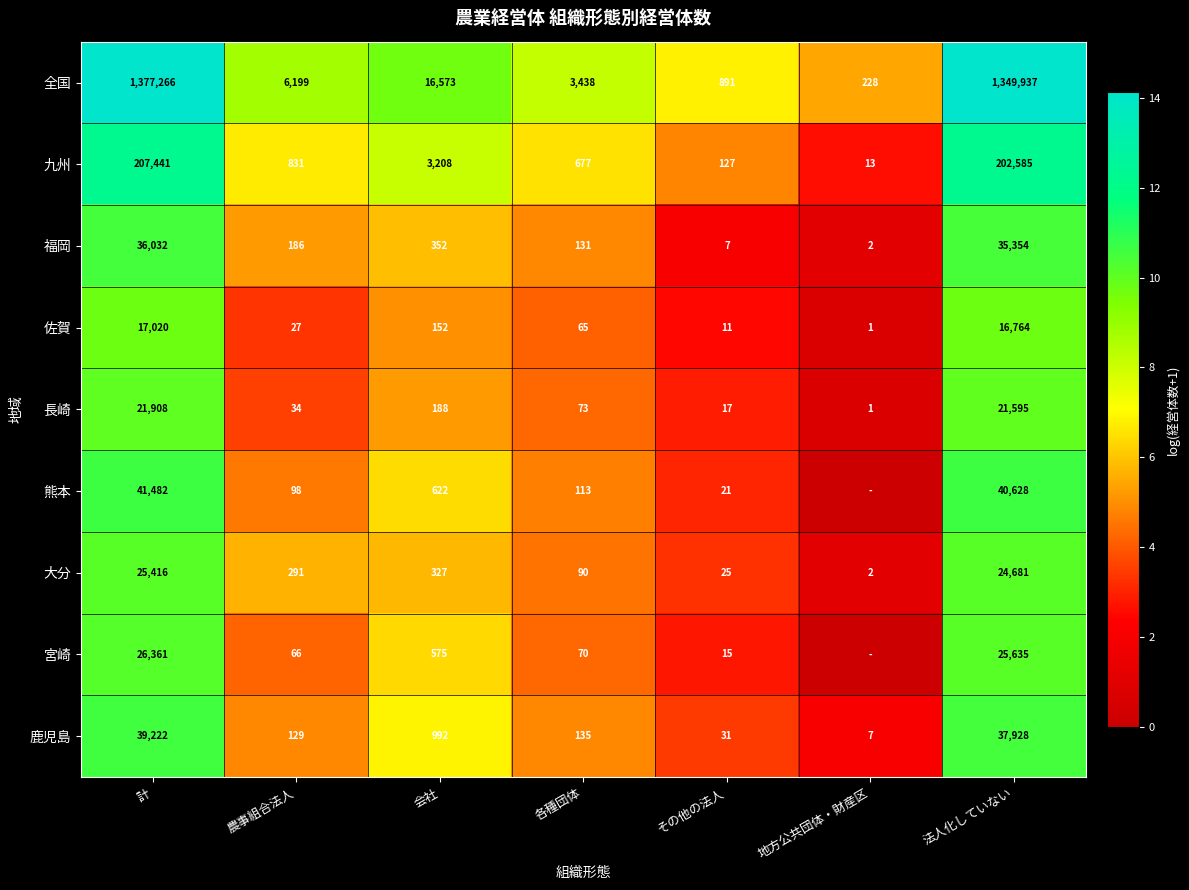

Which category has the lowest value in the 鹿児島 series?

地方公共団体・財産区